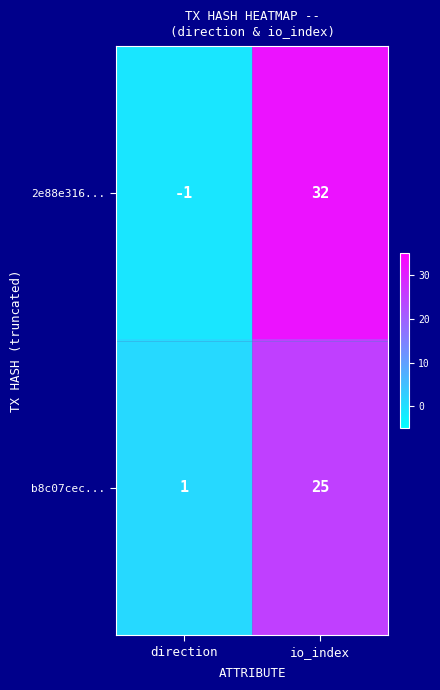

How many data points does each series have?

2